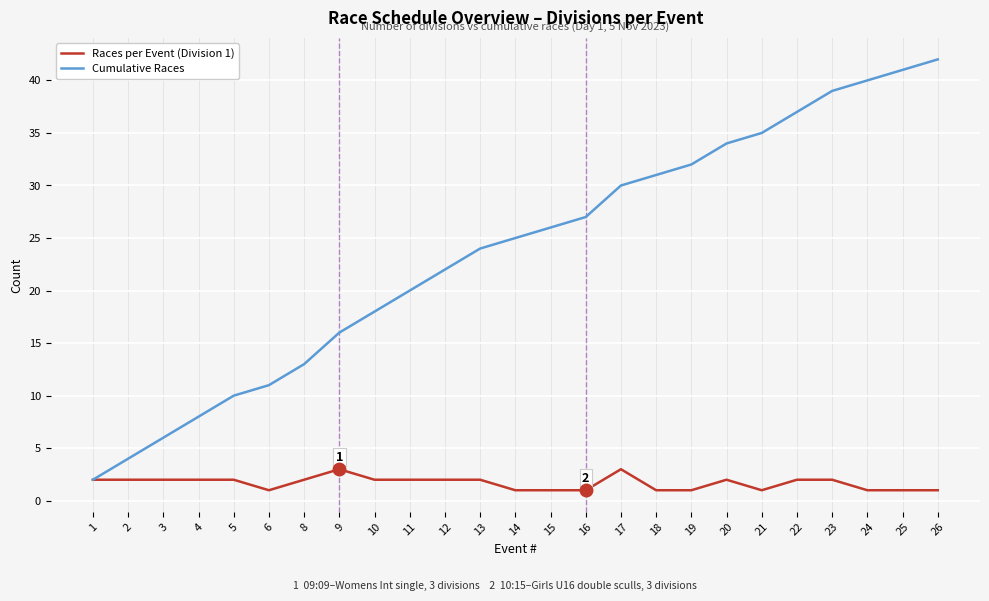

List the series in order of their peak value, highest first.

Cumulative Races, Races per Event (Division 1)